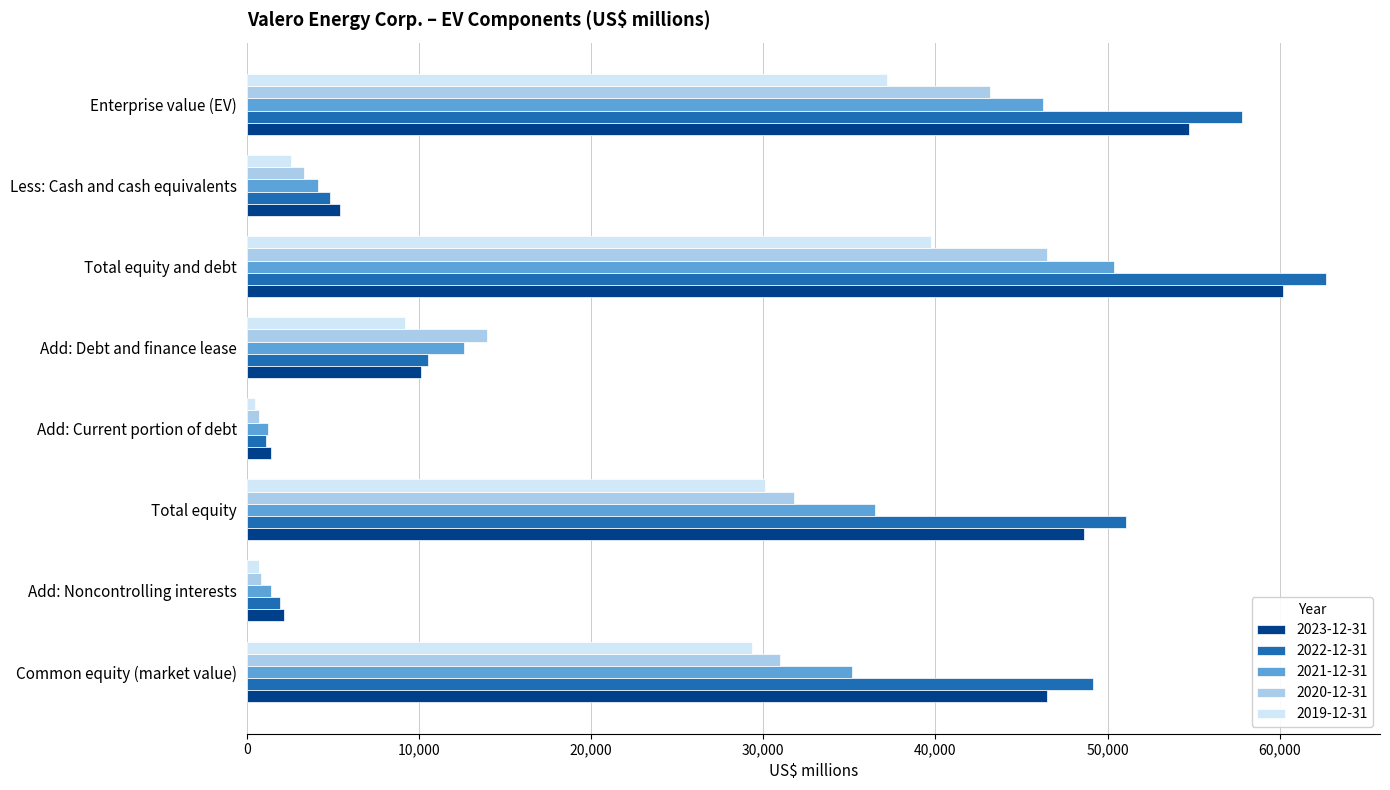

Which series has the widest spread of values?

2022-12-31